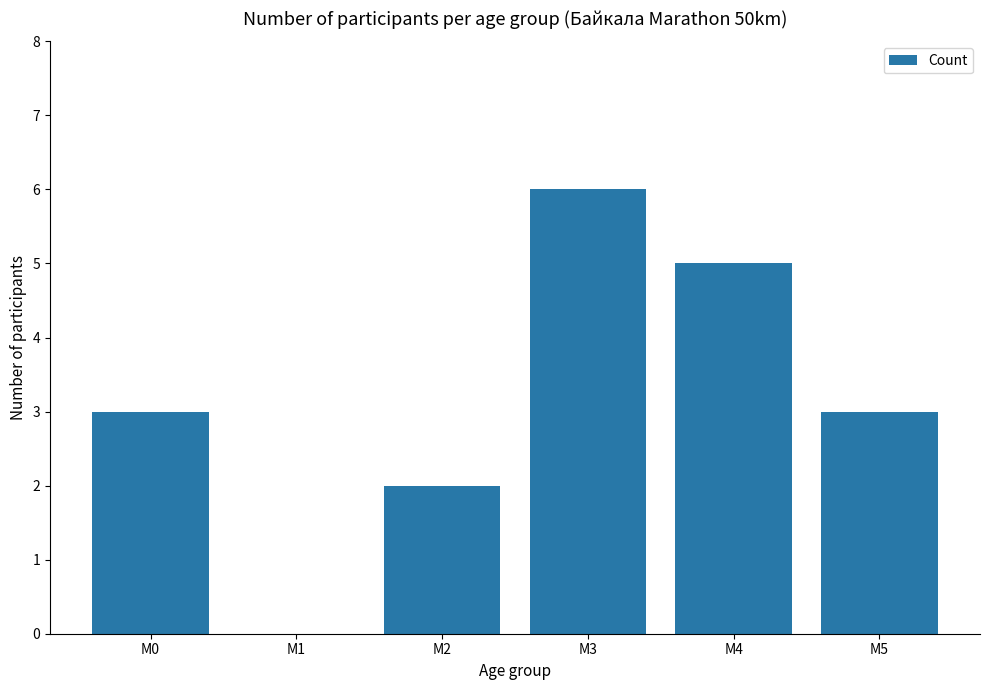

What is the average value?

3